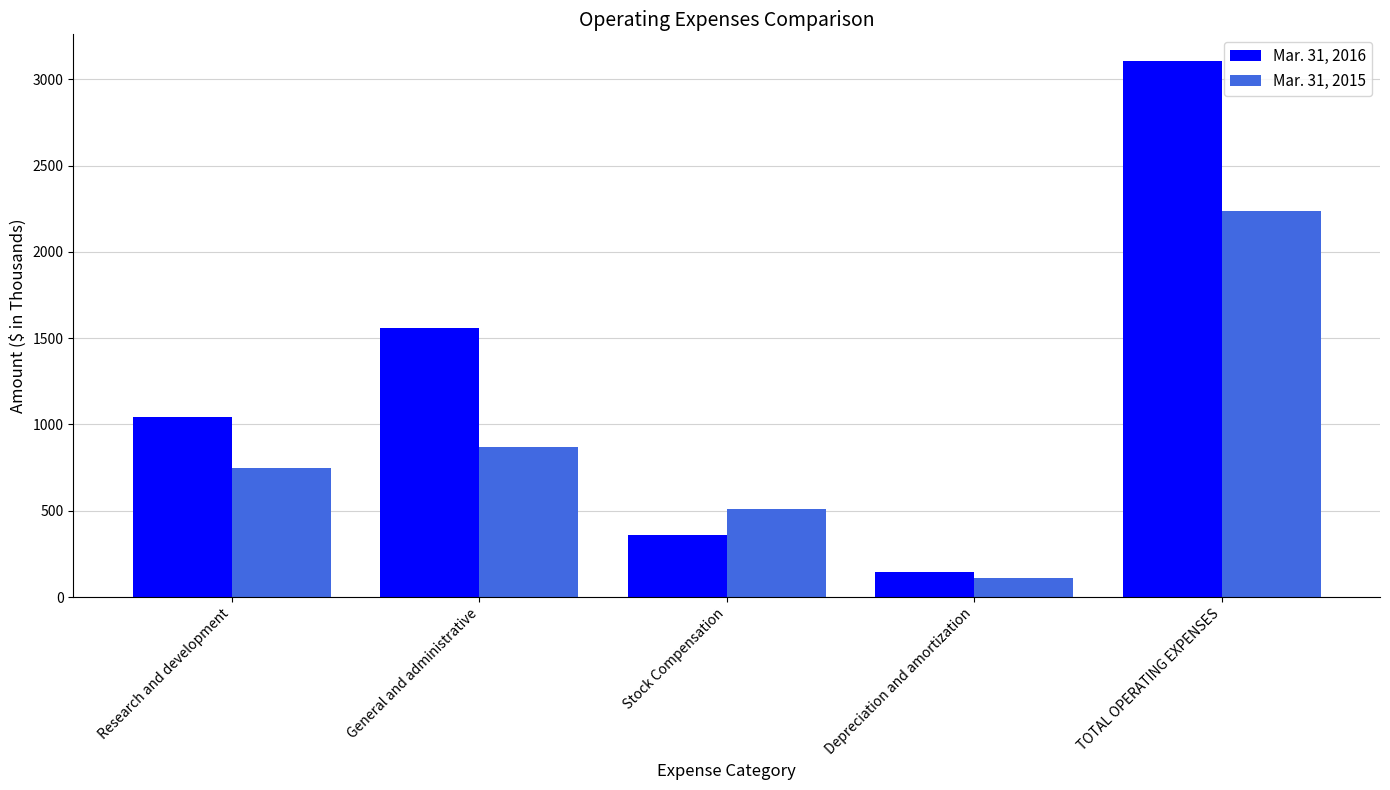

Which category has the lowest value in the Mar. 31, 2015 series?

Depreciation and amortization